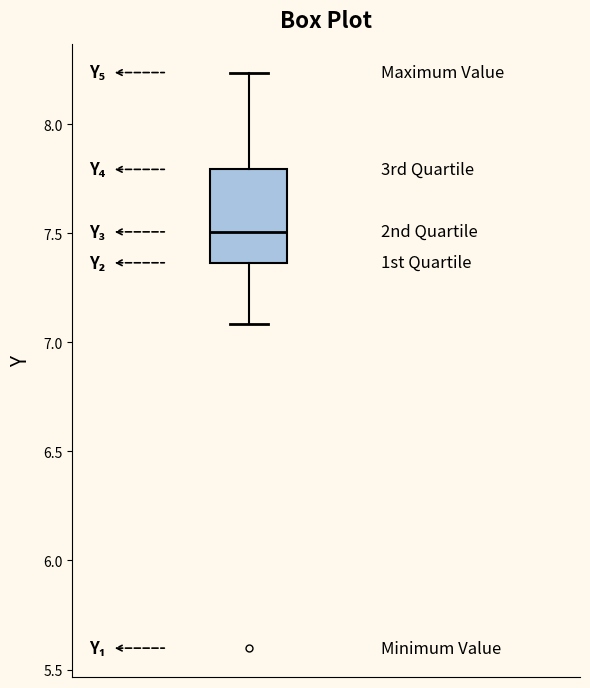

Transcribe this box plot: give where the median line is, the range the box spans, and where the two whiskers end, as read against the y-axis. The values are not printed on the chart, so give them approximately, as read against the axis.

median 7.50, box 7.35 to 7.80, whiskers 7.10 to 8.25